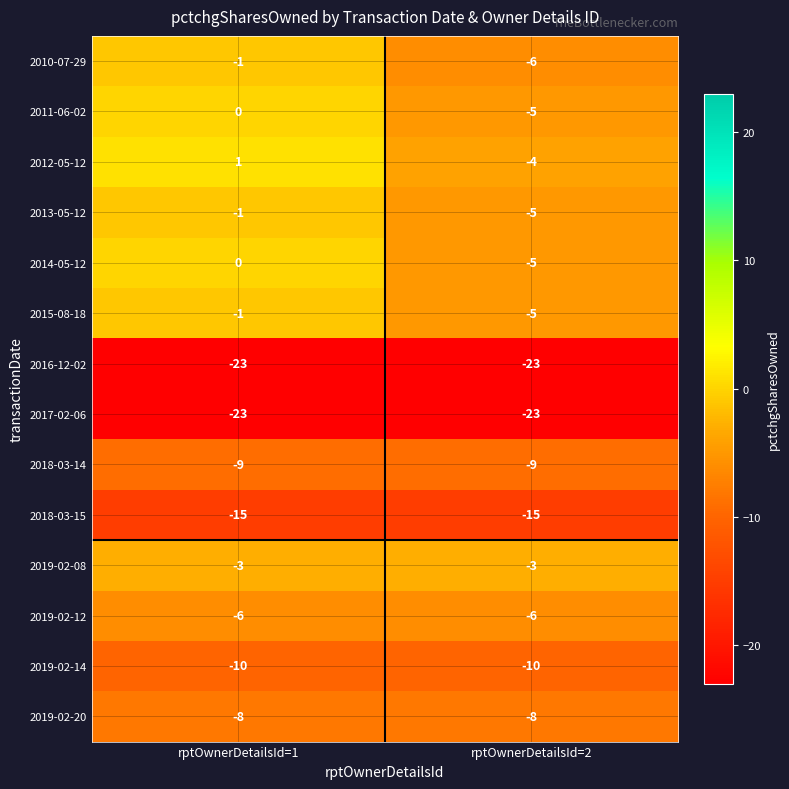

Where is 2013-05-12 nearest to the value -3?

rptOwnerDetailsId=1